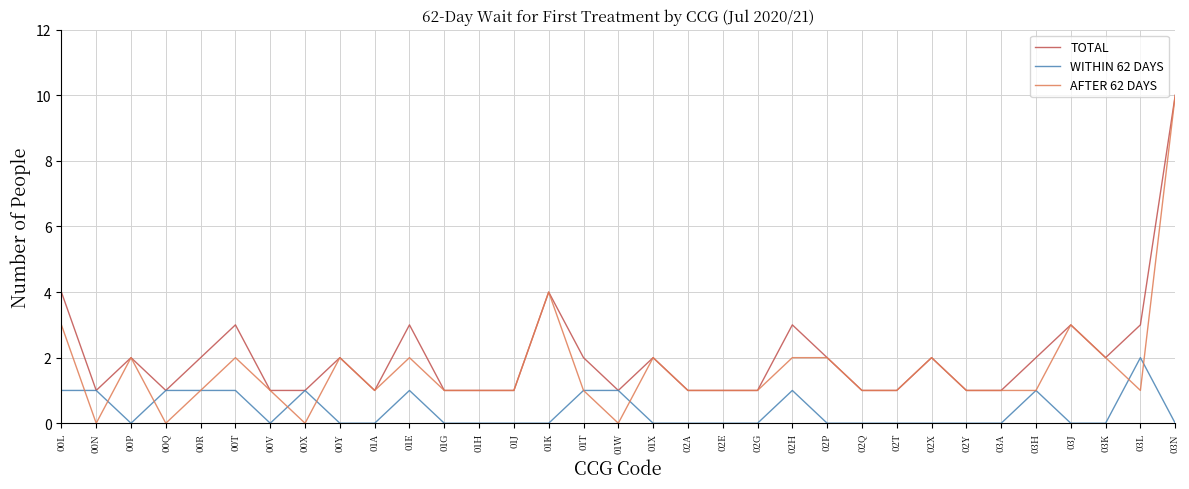

Which category has the highest value across all series?

03N